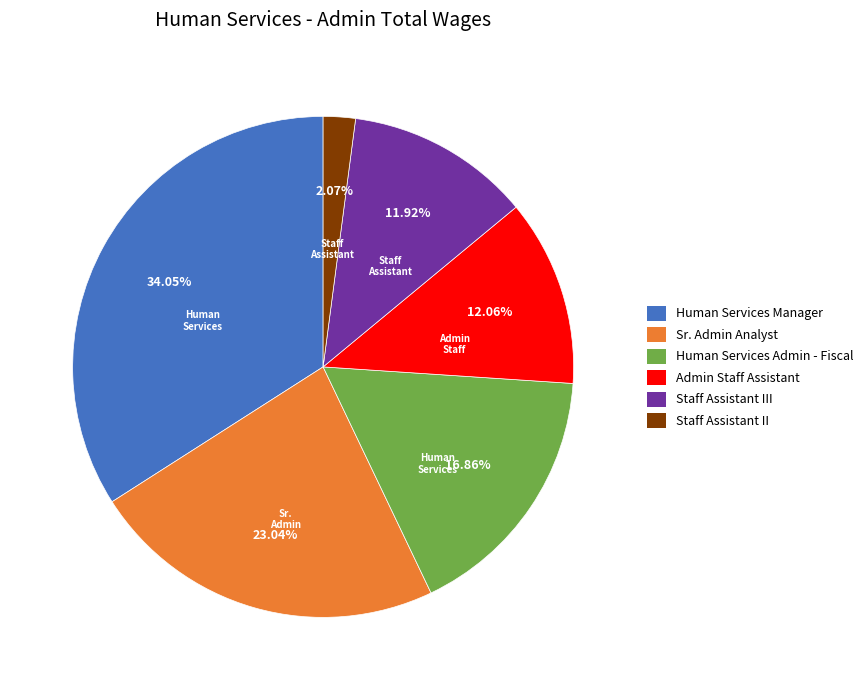

Approximately how many times larger is the value at Human Services Manager compared to Sr. Admin Analyst?

1.5